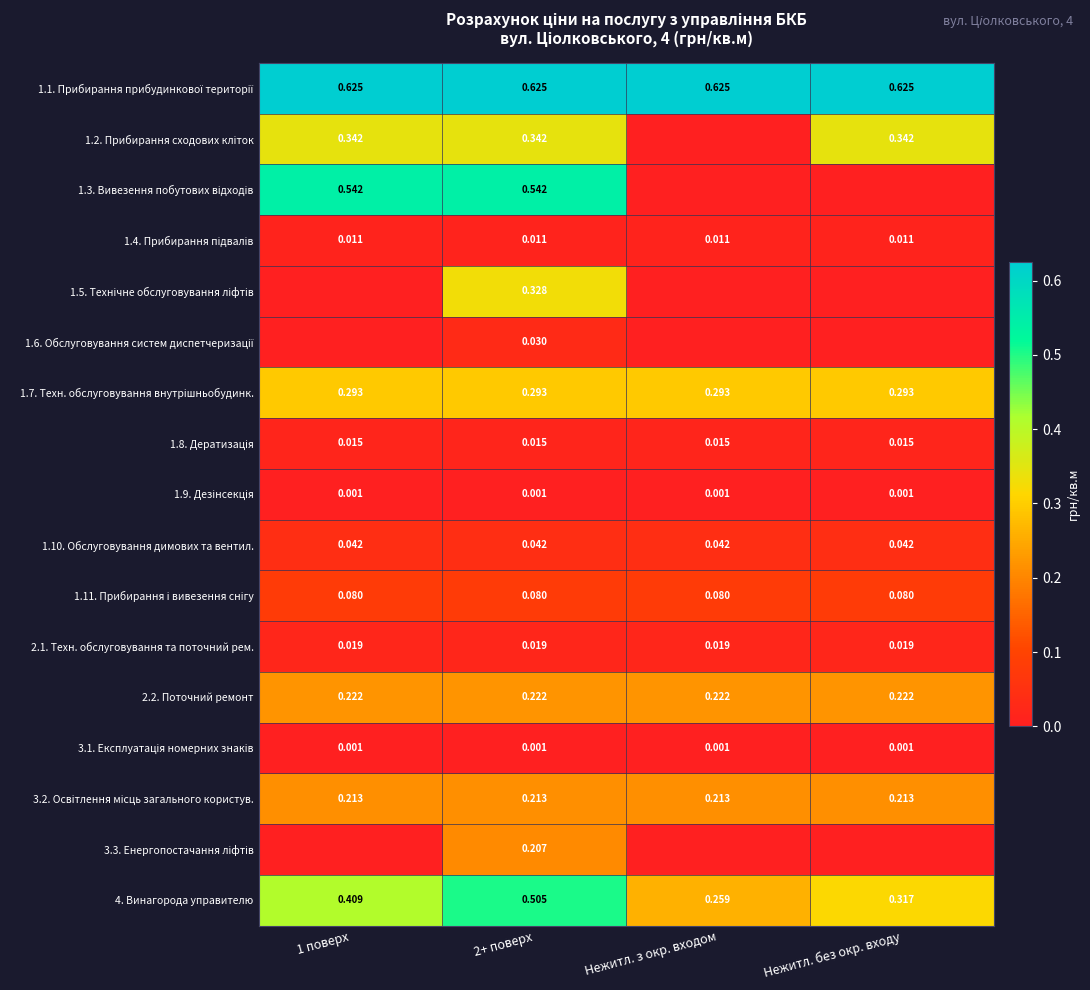

Is it true that 1.3. Вивезення побутових відходів equals 0.3 at 1 поверх?

False